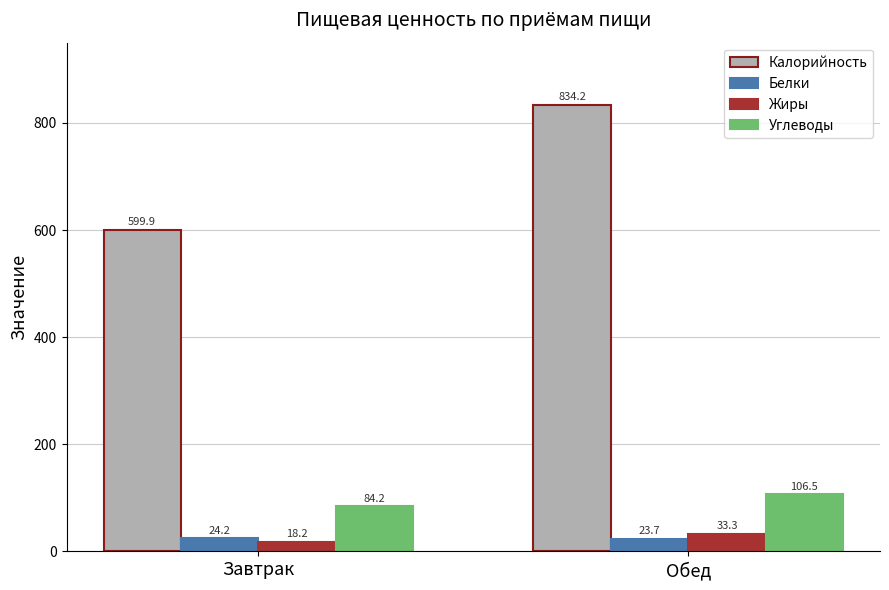

What value does the Белки series have at Обед?

23.7